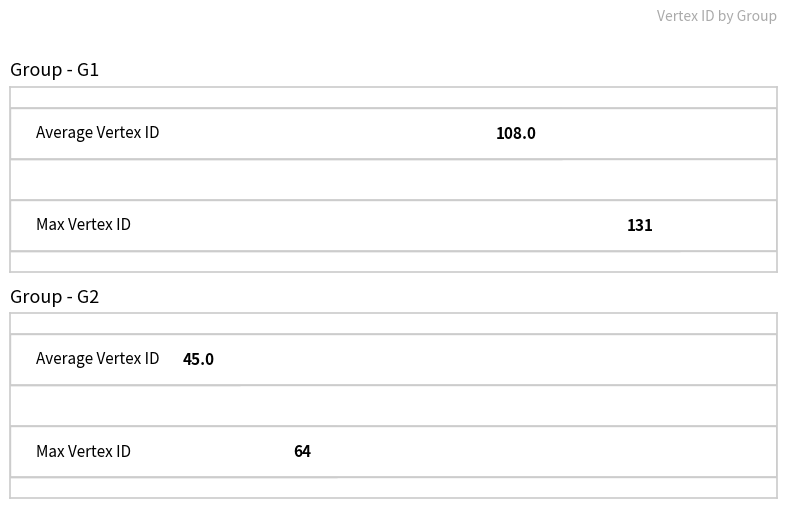

List the labels in order of value, largest first.

G1, G2